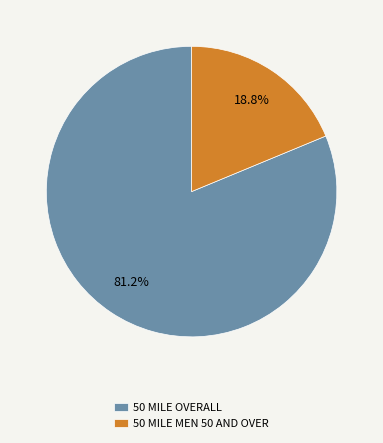

To the nearest percent, what percentage of the pie is 50 MILE OVERALL?

81%